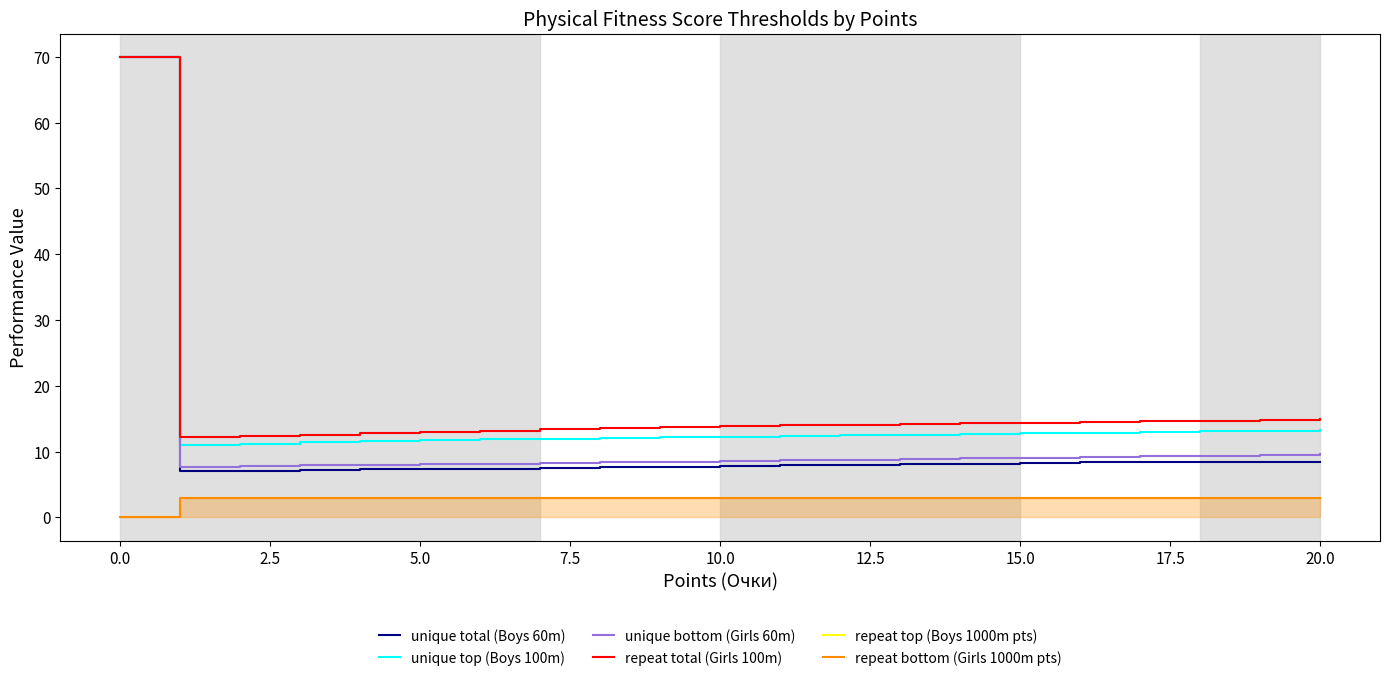

At how many categories does at least one series exceed 26?

1